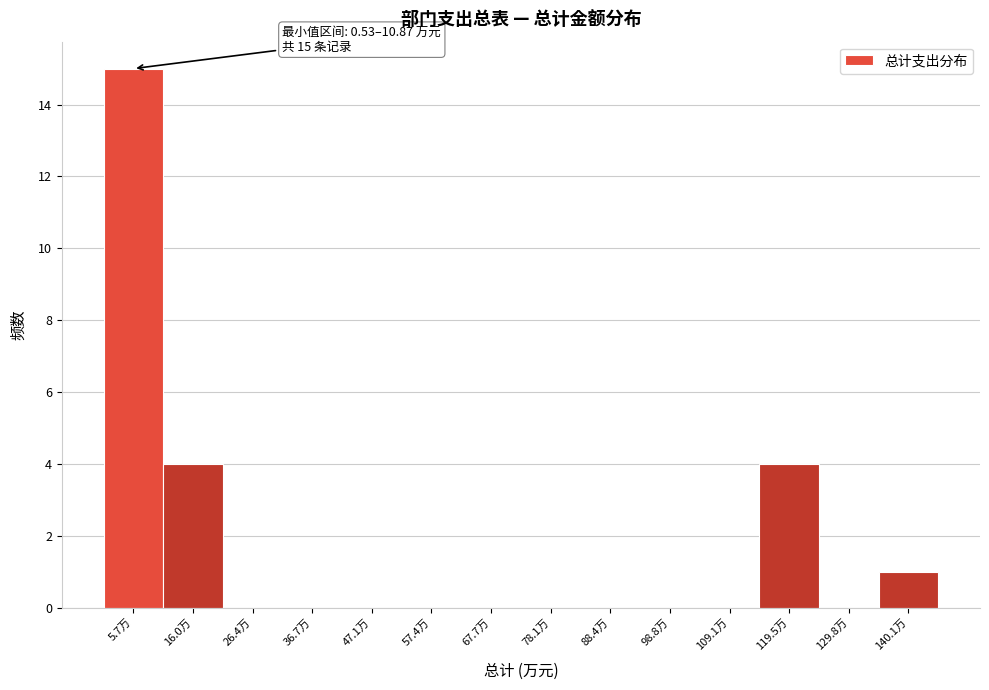

Which range on the x-axis has the tallest bar?

0 to 10